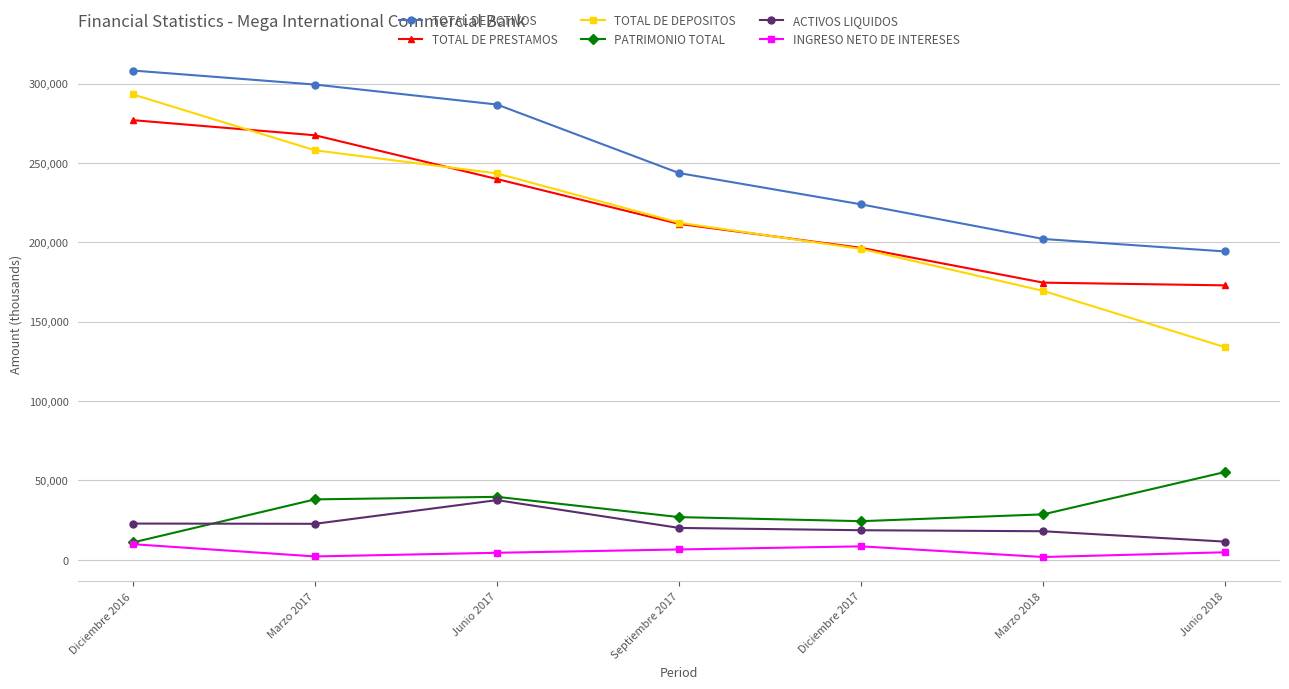

What is the difference between the INGRESO NETO DE INTERESES values at Marzo 2017 and Junio 2018?

2629.7